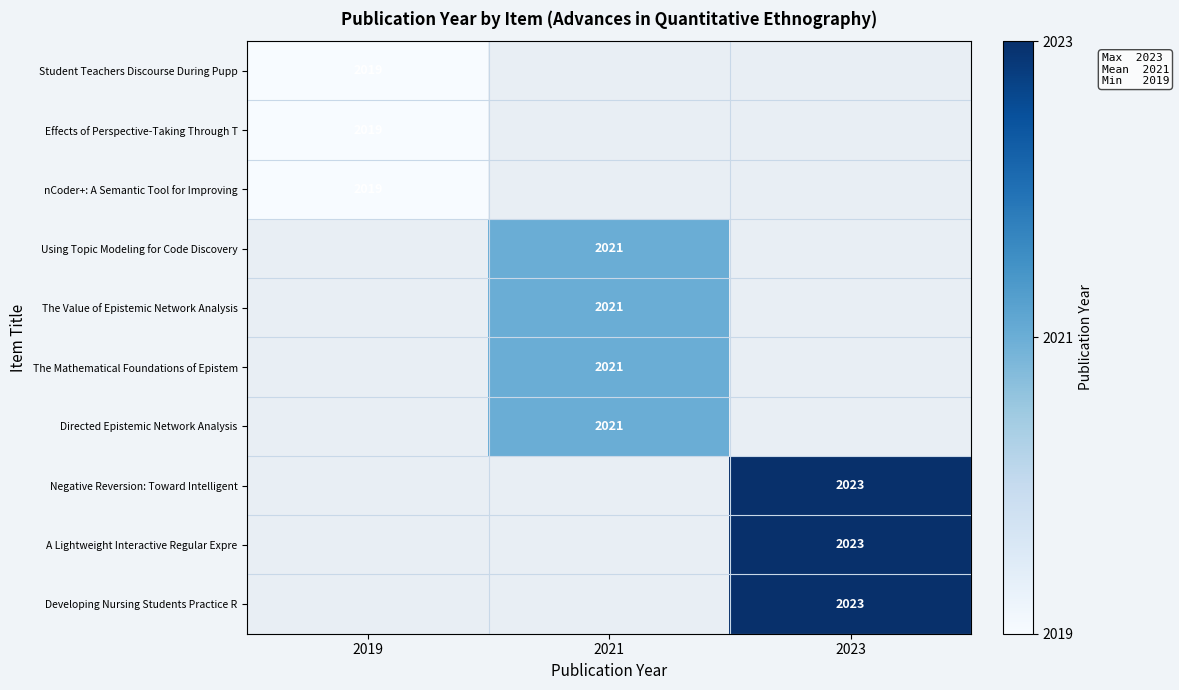

The The Value of Epistemic Network Analysis series shows 2021 at 2021. True or false?

True